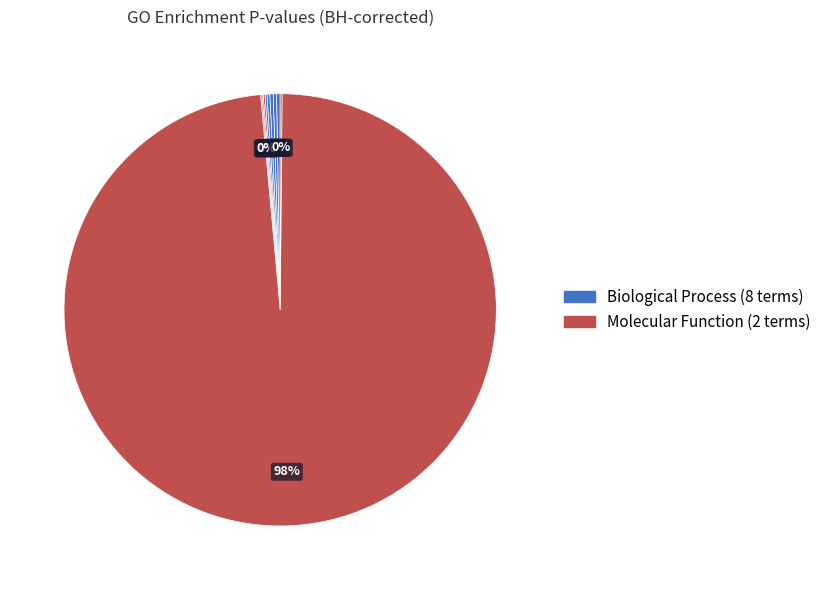

How many slices are in this pie chart?

10